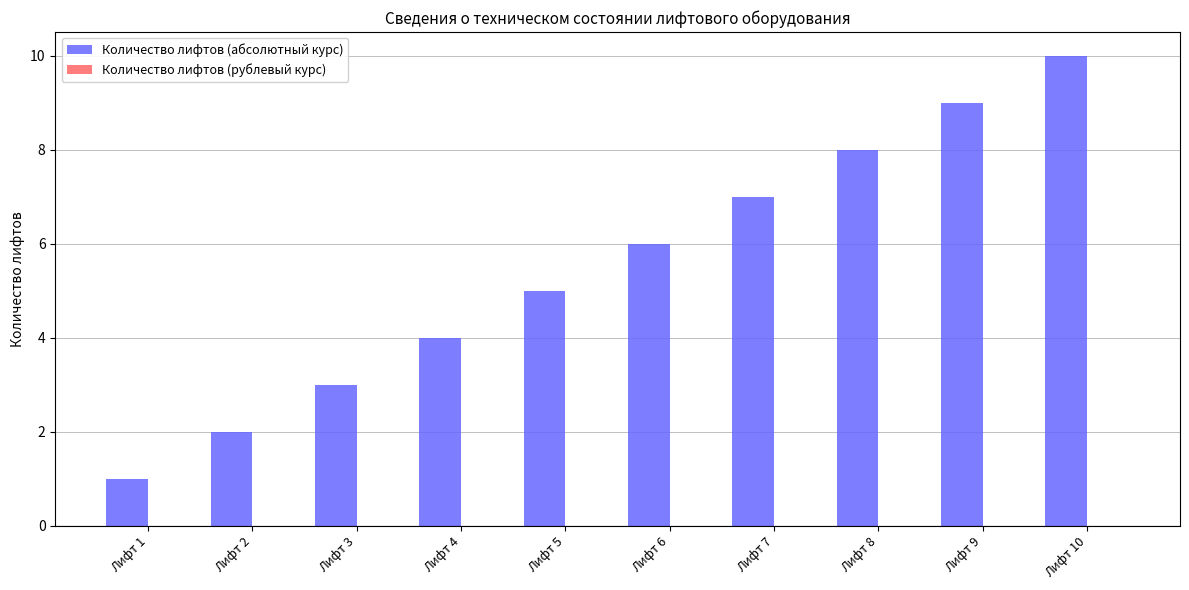

List the labels in order of value, smallest first.

Лифт 1, Лифт 2, Лифт 3, Лифт 4, Лифт 5, Лифт 6, Лифт 7, Лифт 8, Лифт 9, Лифт 10